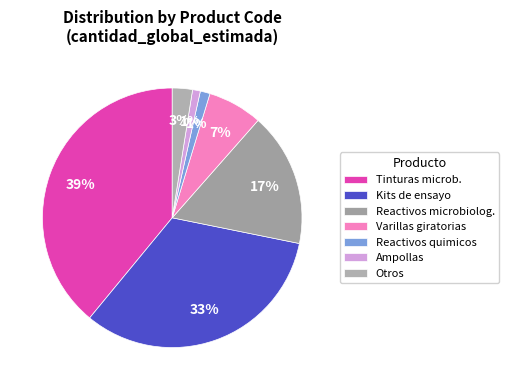

How many slices are in this pie chart?

7